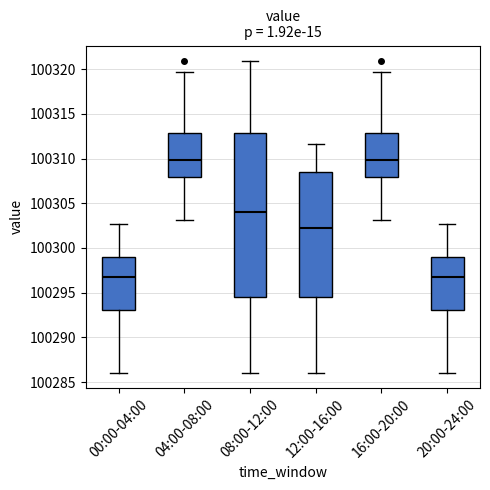

Reading left to right, transcribe this box plot: for each box, give where its median line is, the range the box spans, and where its two whiskers end, as read against the y-axis. The values are not printed on the chart, so give them approximately, as read against the axis.

00:00-04:00: median 100297.0, box 100293.0 to 100299.0, whiskers 100286.0 to 100302.5
04:00-08:00: median 100310.0, box 100308.0 to 100313.0, whiskers 100303.0 to 100319.5
08:00-12:00: median 100304.0, box 100294.5 to 100313.0, whiskers 100286.0 to 100321.0
12:00-16:00: median 100302.5, box 100294.5 to 100308.5, whiskers 100286.0 to 100311.5
16:00-20:00: median 100310.0, box 100308.0 to 100313.0, whiskers 100303.0 to 100319.5
20:00-24:00: median 100297.0, box 100293.0 to 100299.0, whiskers 100286.0 to 100302.5